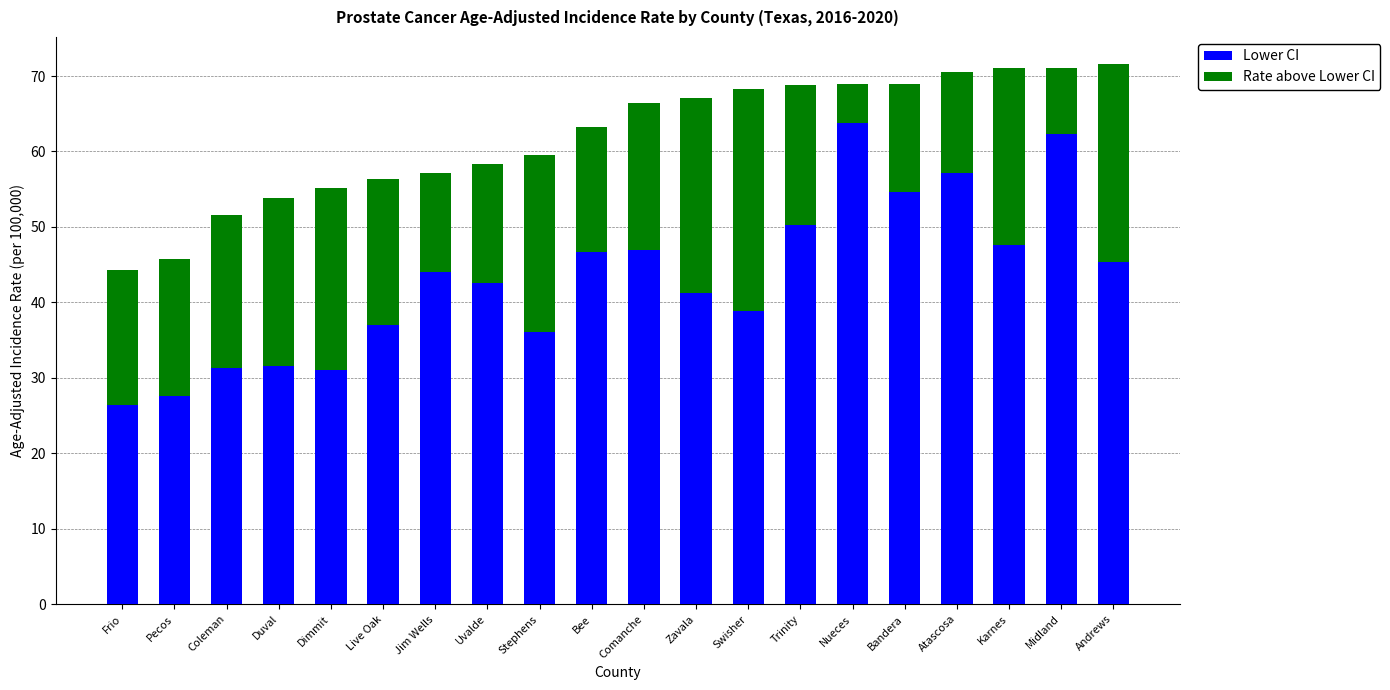

What is the minimum value for Lower CI?

26.4